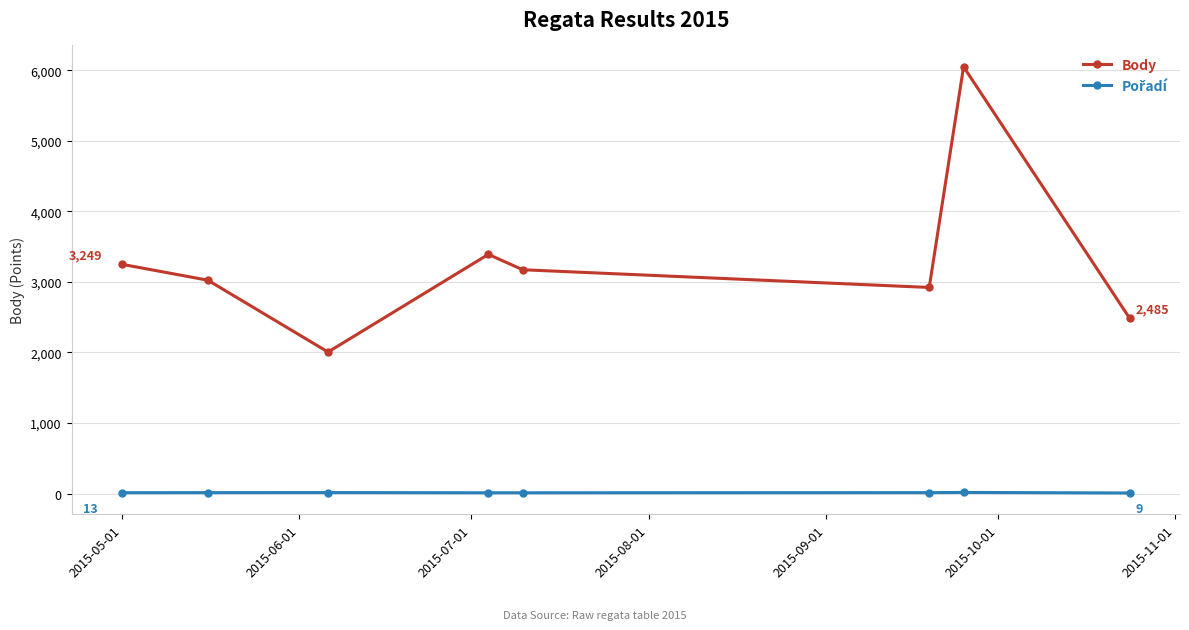

What is the sum of all Body values?

26295